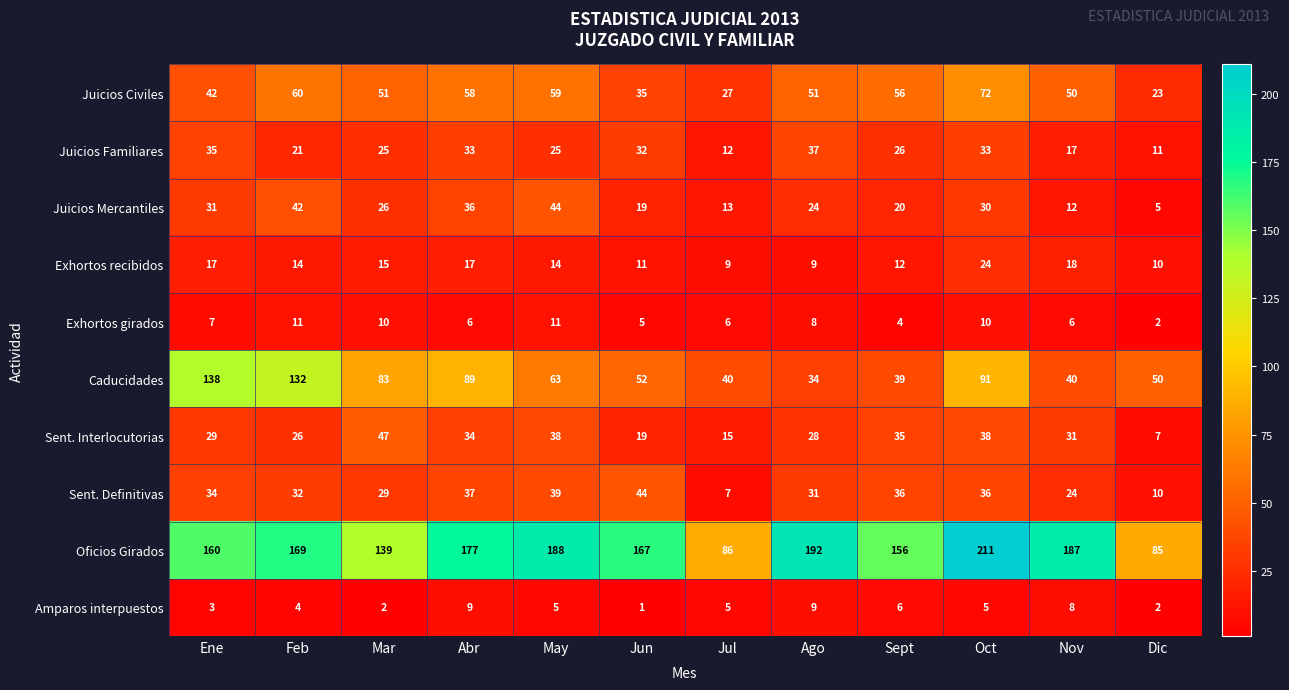

The value of Sent. Definitivas at Sept is 36. True or false?

True